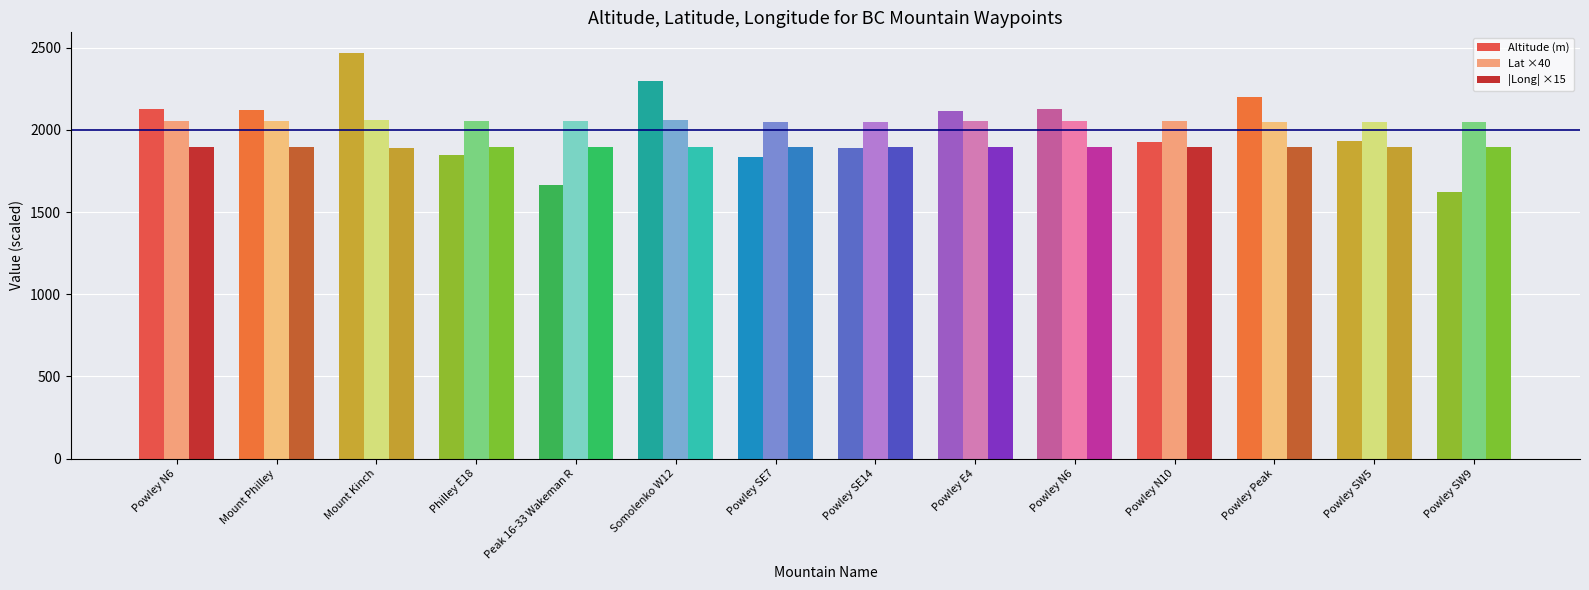

What is the total value across all series at Powley SW9?

5569.2